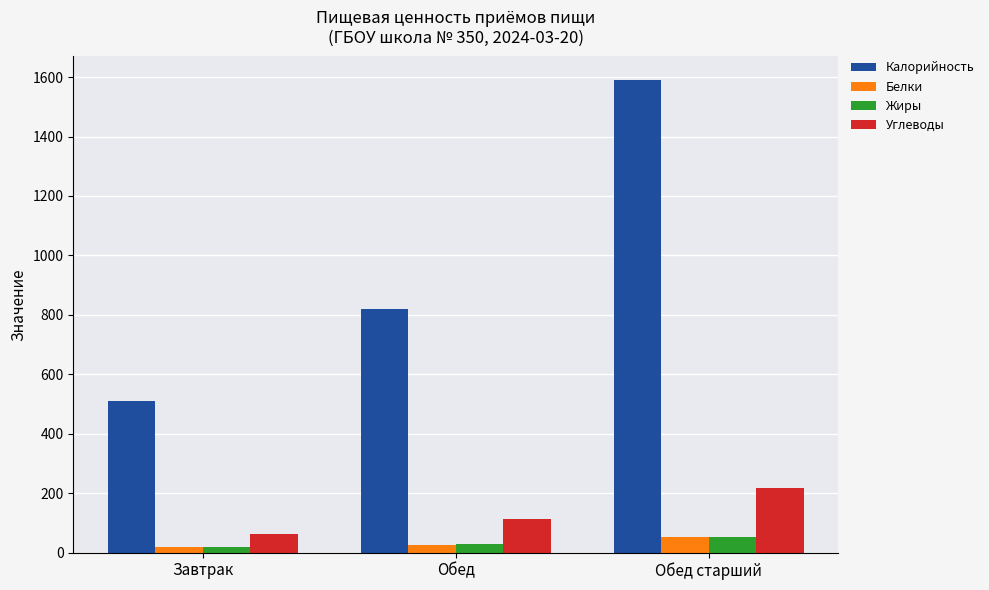

What position from the left is Завтрак?

1